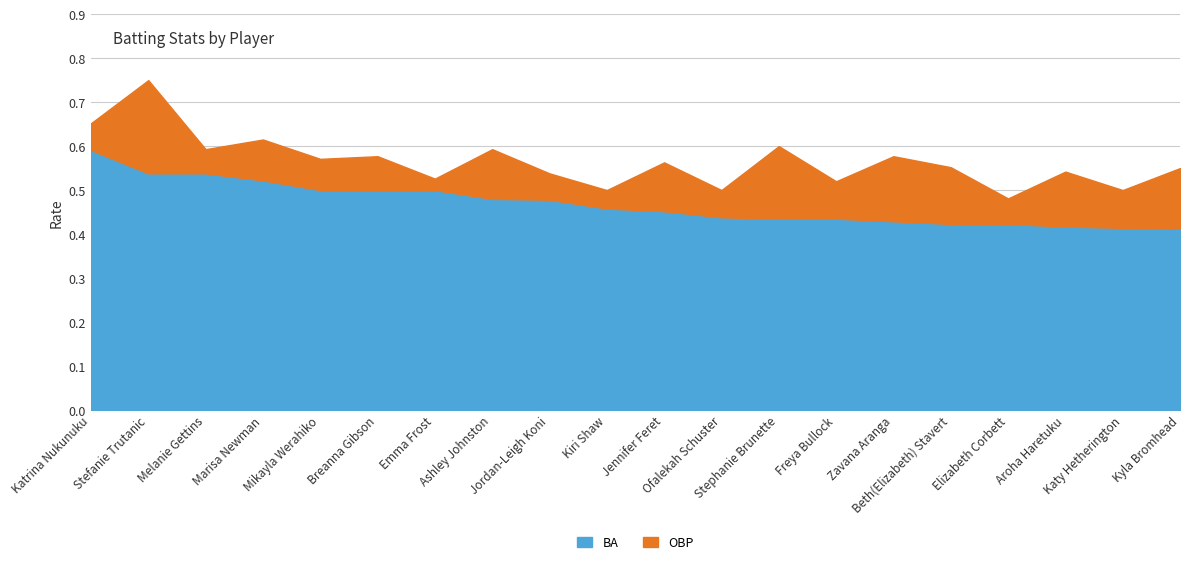

How many categories are shown in the chart?

20